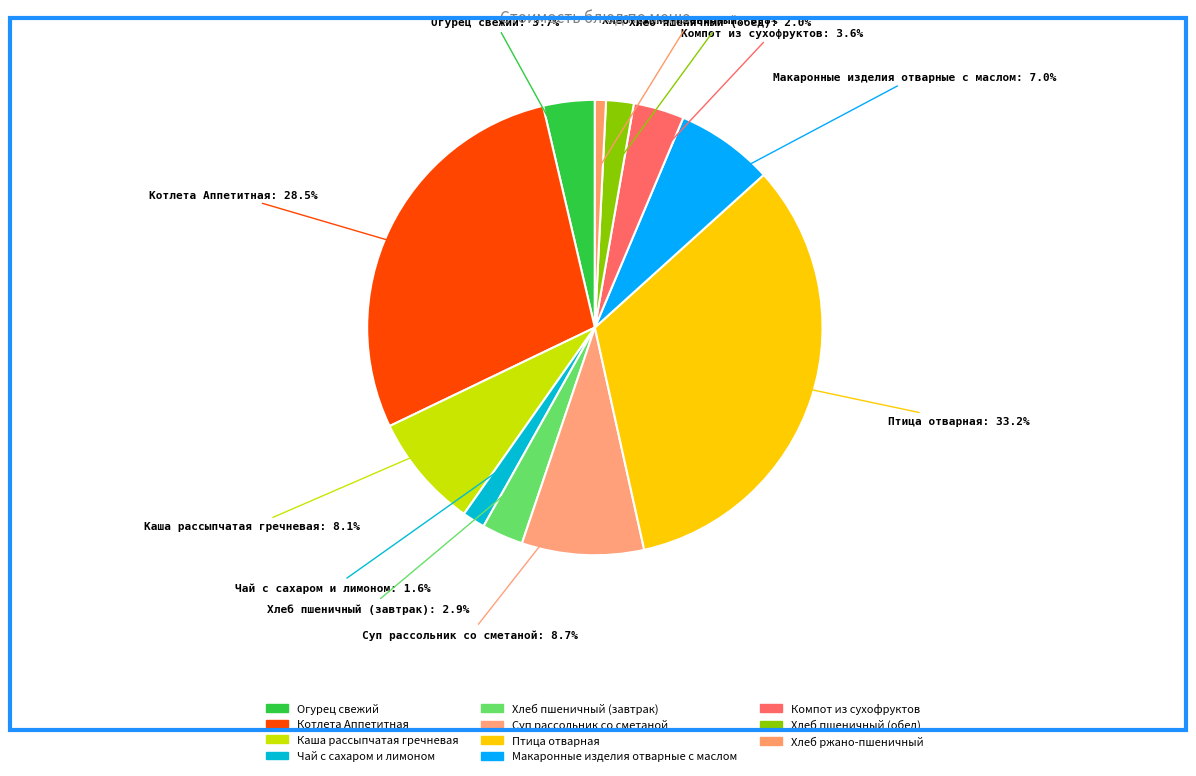

To the nearest percent, what is the average slice percentage?

9%